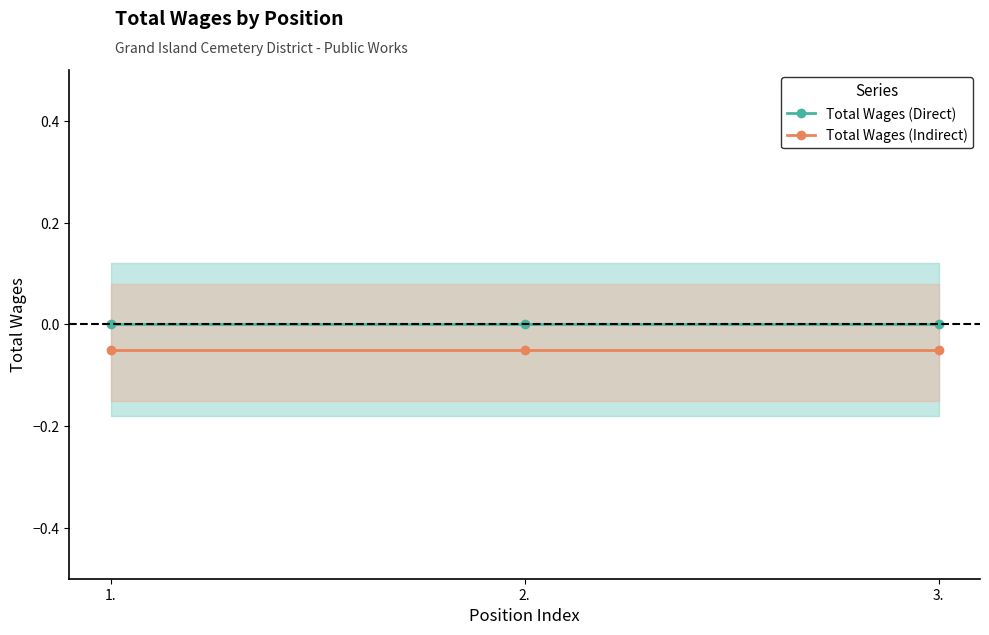

The Total Wages (Direct) series shows 0.0 at 1.. True or false?

True